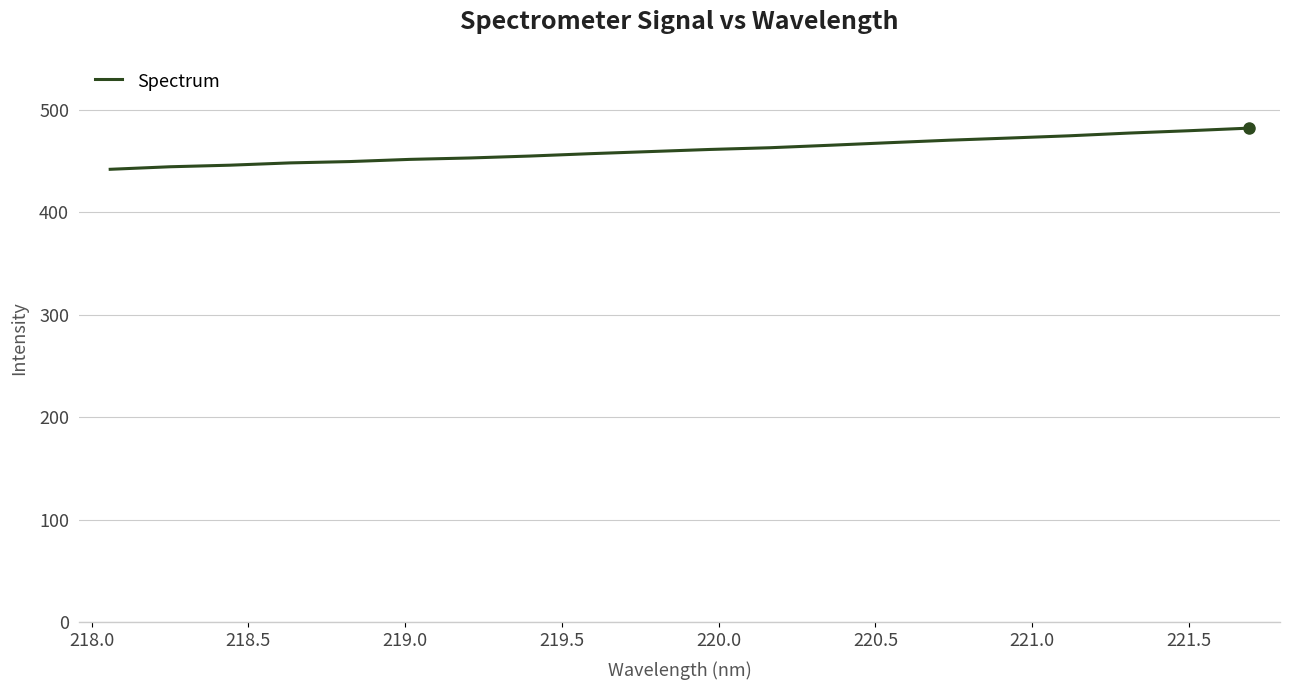

What is the value of the 8th point from the left?

454.9